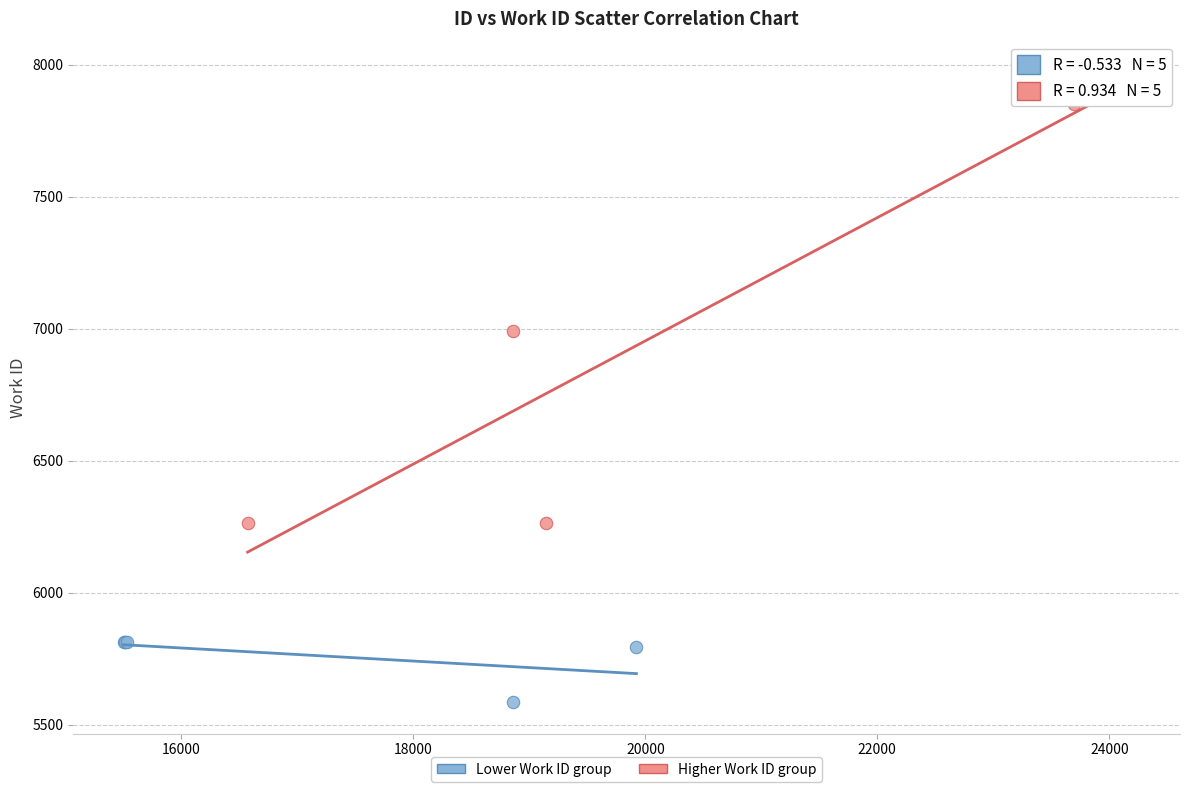

Which series contains the lowest Y value?

Lower Work ID group